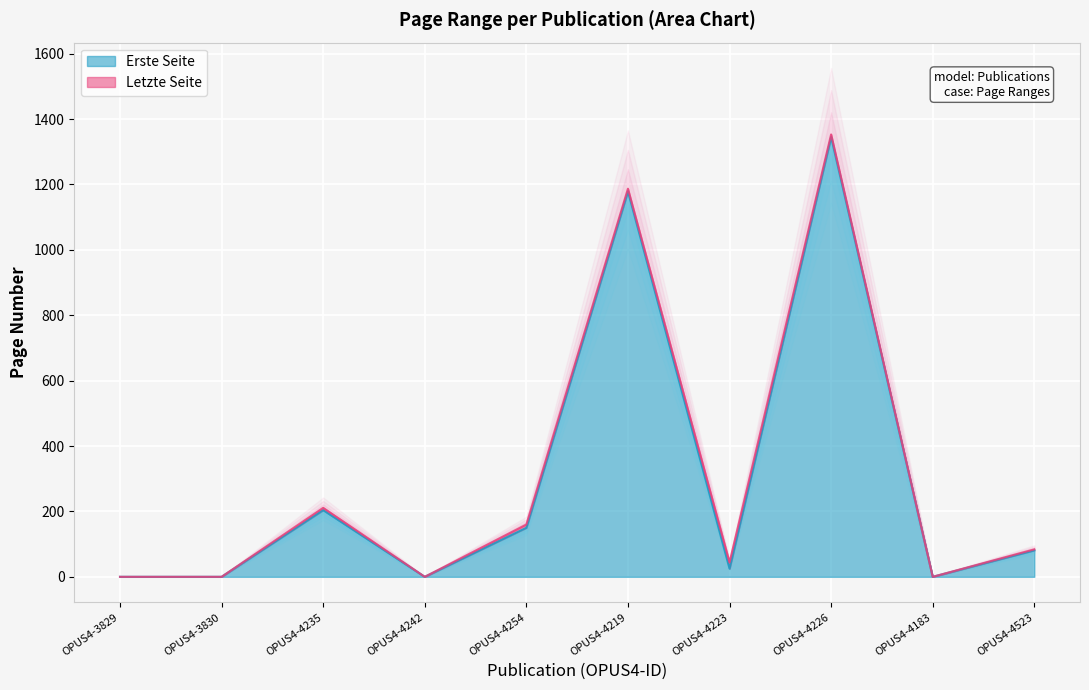

How many series are shown in this chart?

2